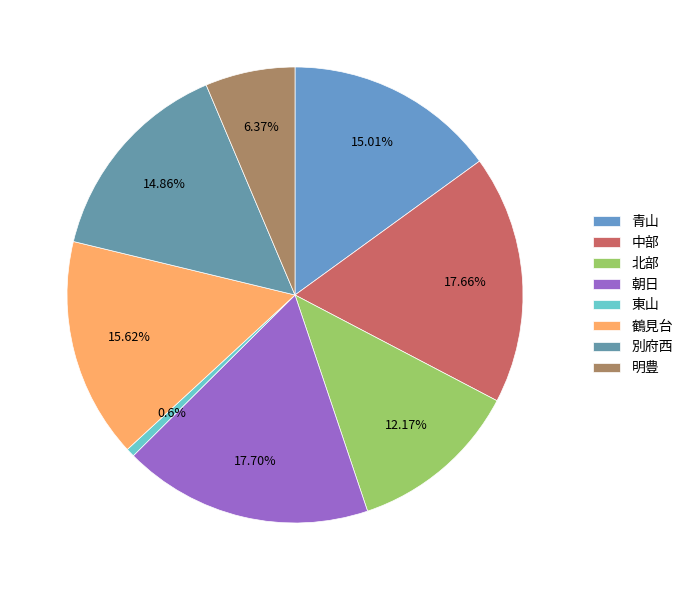

Rank the categories by value from highest to lowest.

朝日, 中部, 鶴見台, 青山, 別府西, 北部, 明豊, 東山